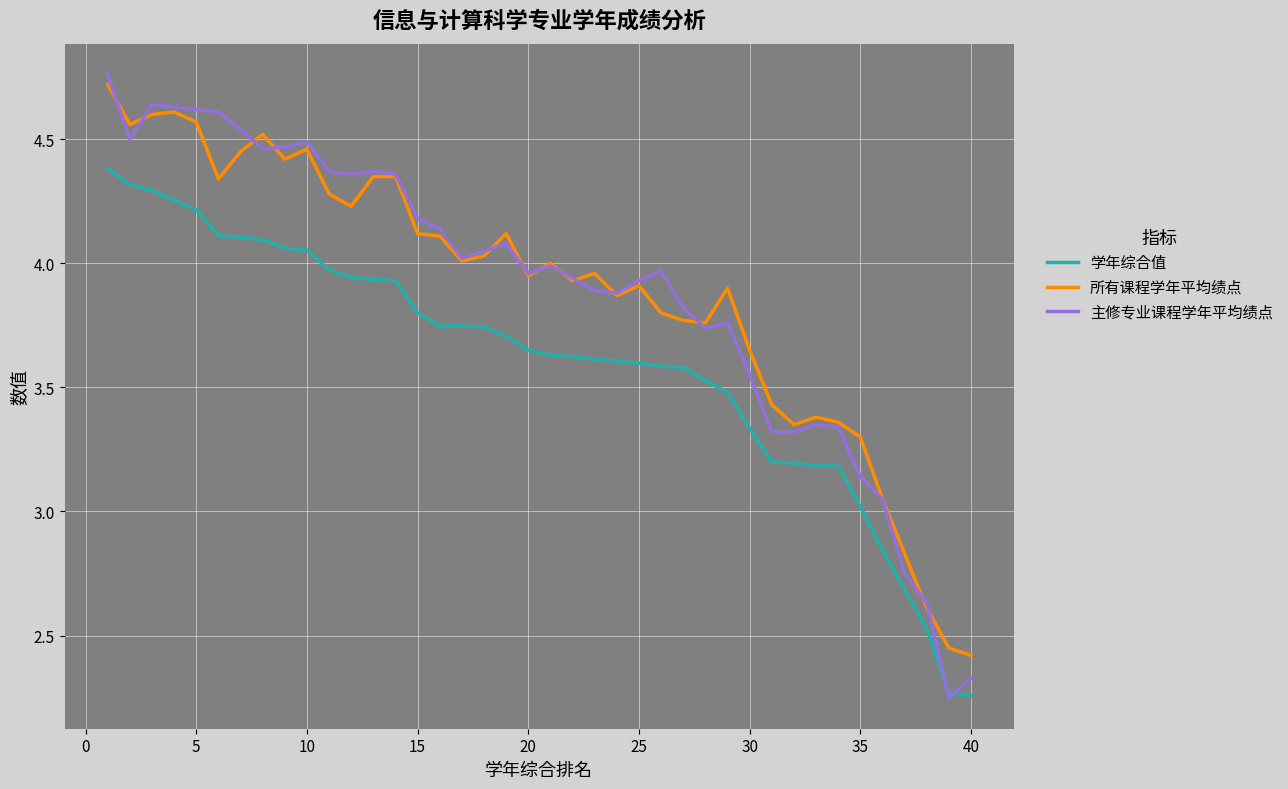

What is the lowest value of the 所有课程学年平均绩点 series?

2.4